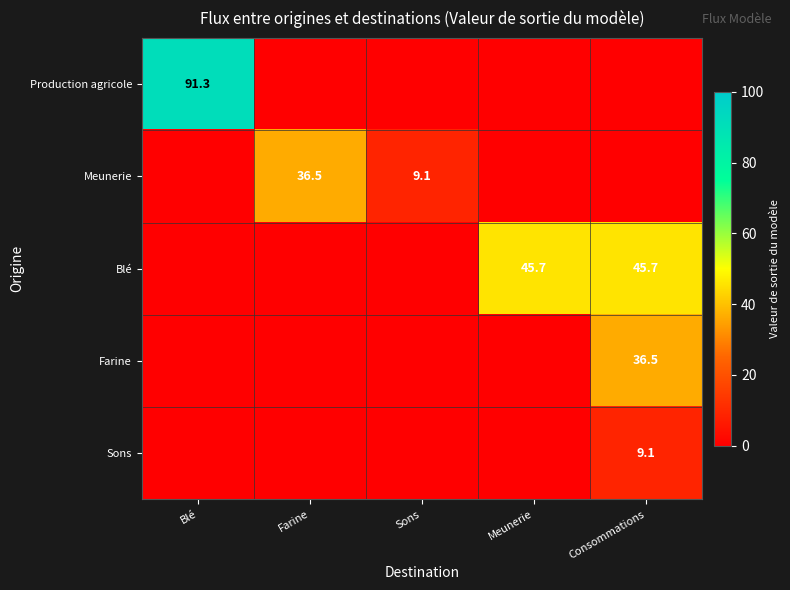

What is the total value across all series at Farine?

36.5